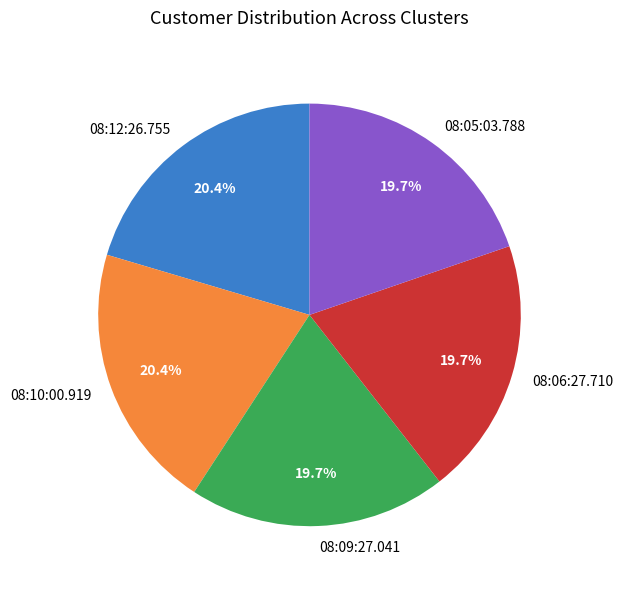

How many segments does this pie chart have?

5